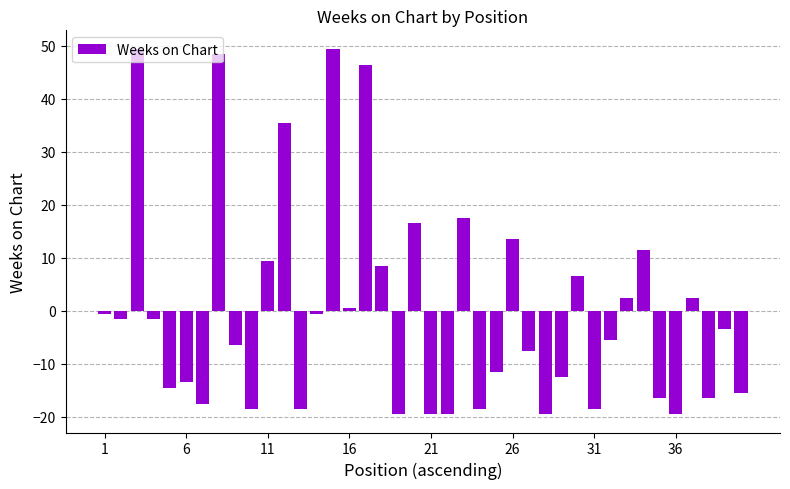

Are the bars horizontal?

No